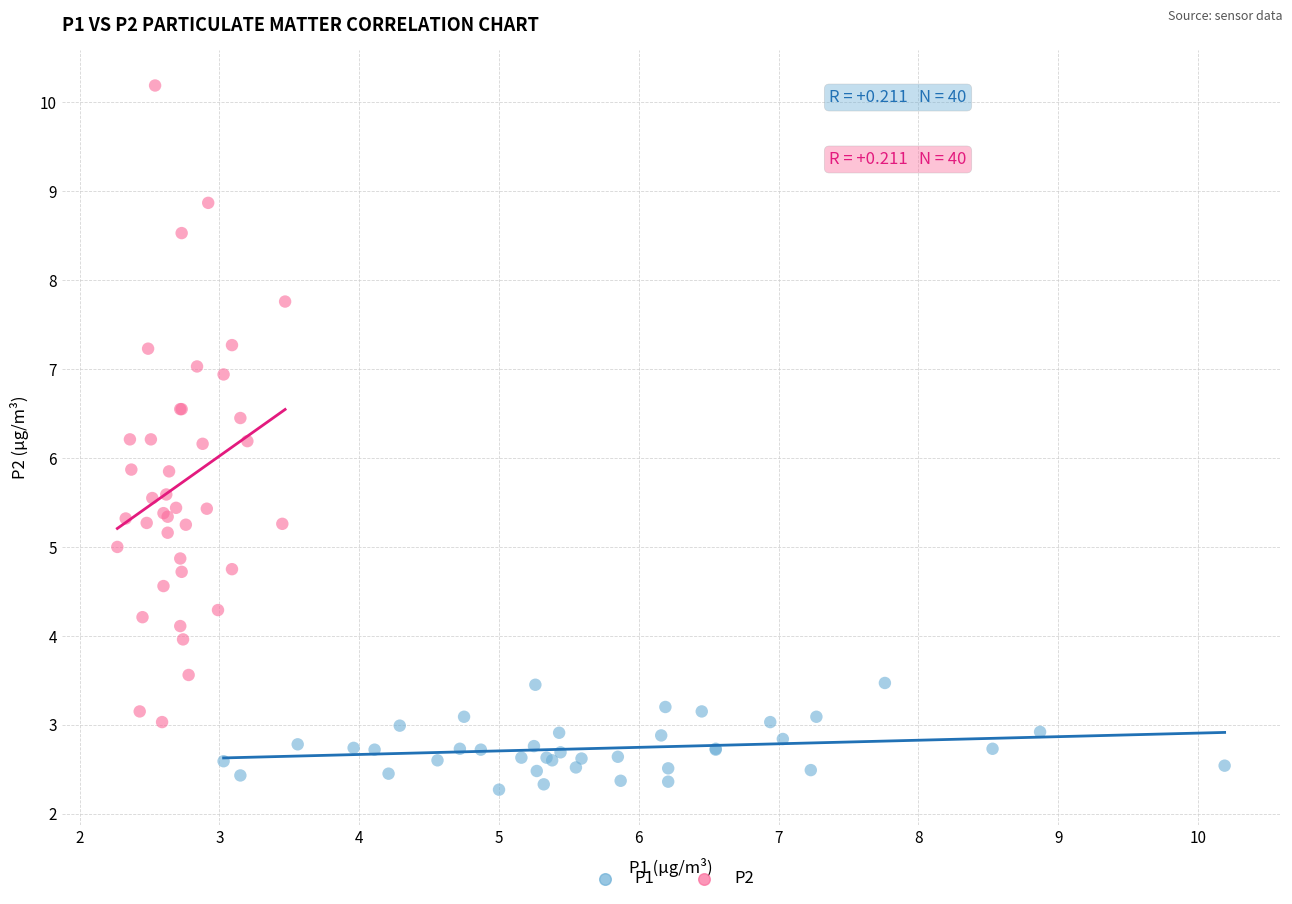

Which series contains the lowest Y value?

P1